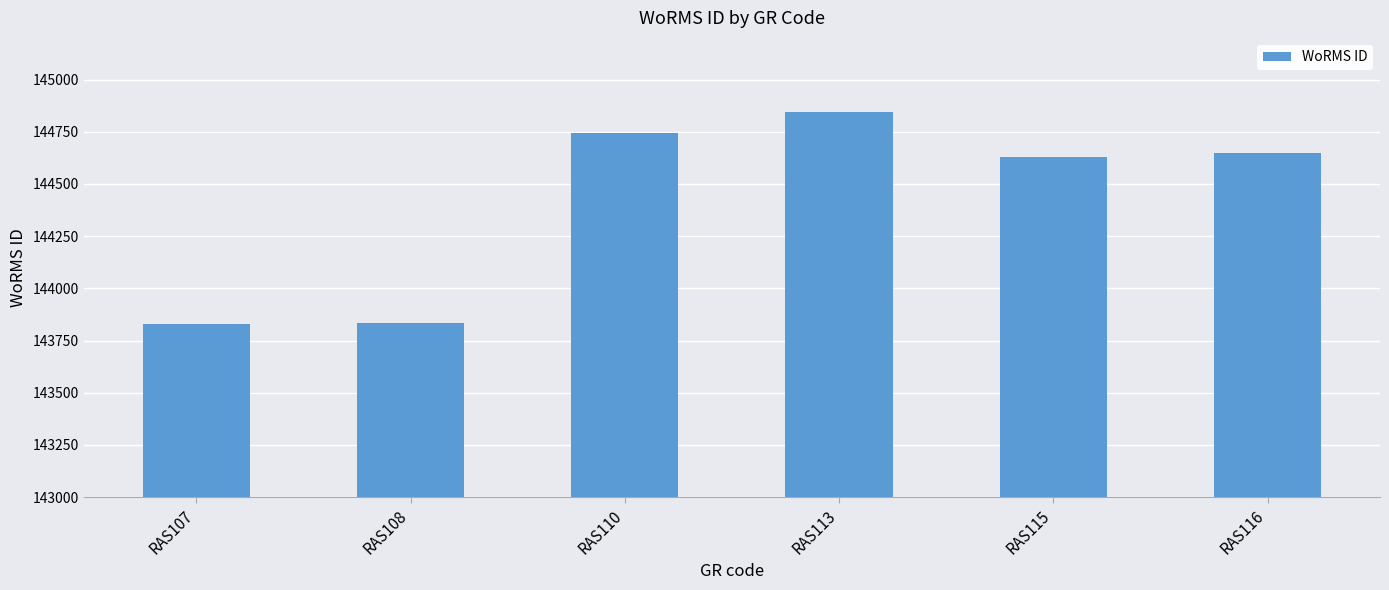

At which category does the chart reach its peak across all series?

RAS113